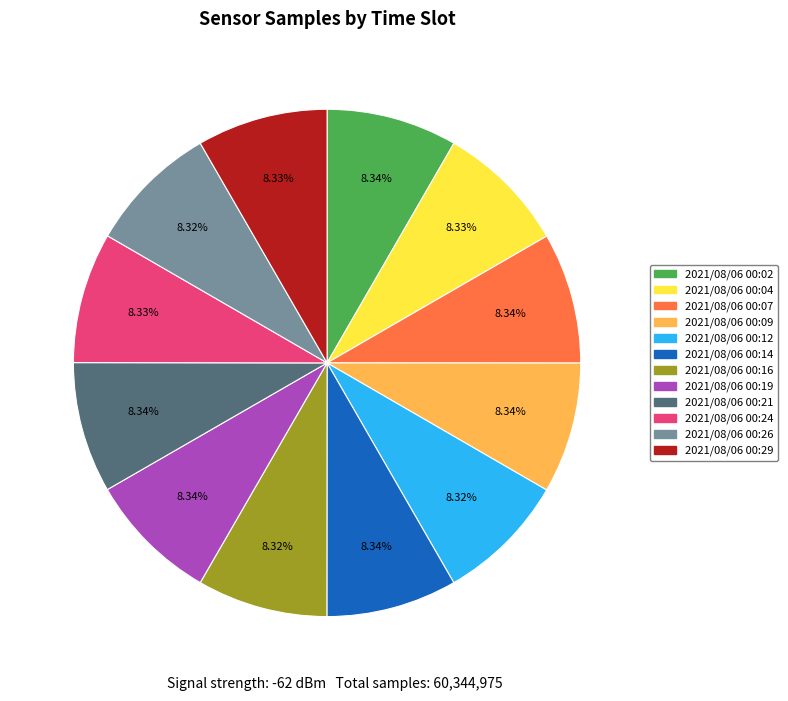

How many segments does this pie chart have?

12